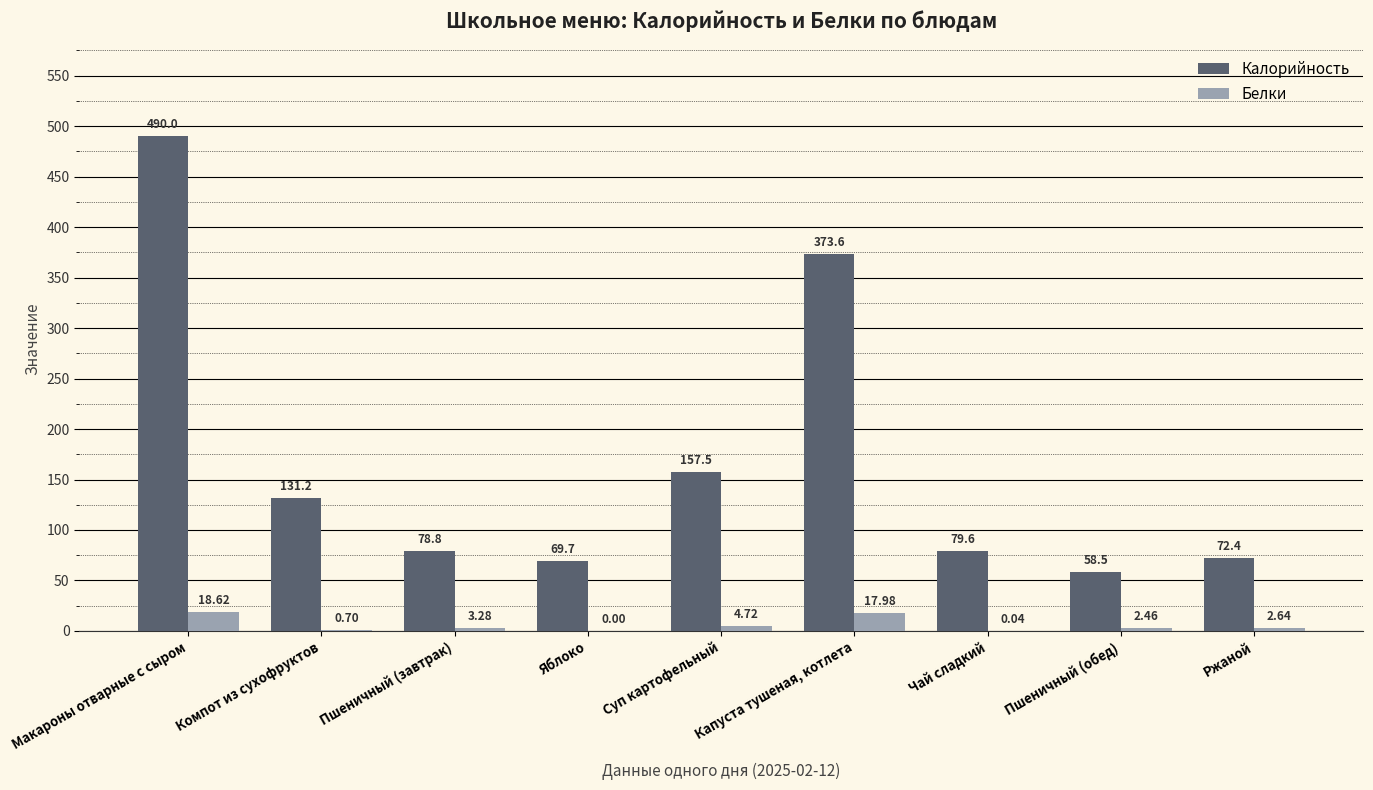

Is the value of Белки at Компот из сухофруктов greater than the value of Калорийность at Капуста тушеная, котлета?

No